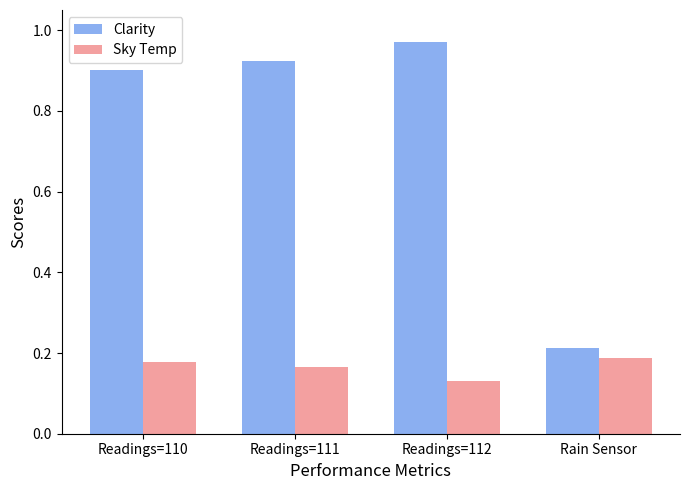

At which label is Sky Temp closest to 0?

Readings=112